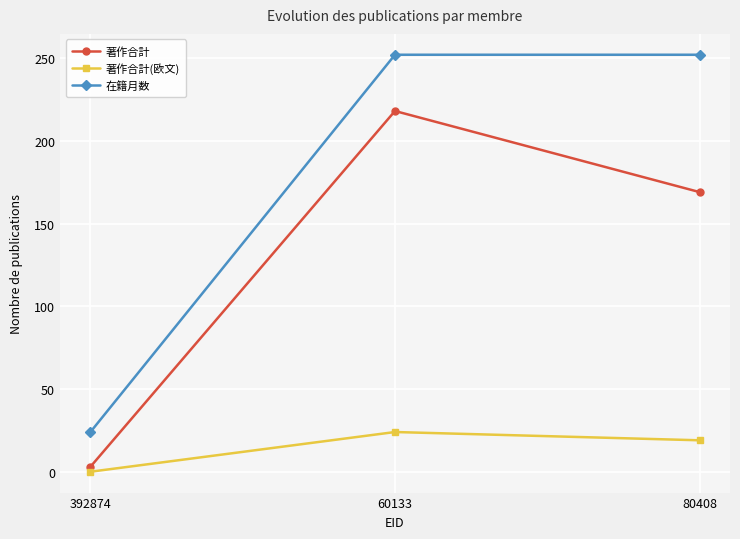

Is the value of 著作合計 at 60133 greater than the value of 著作合計(欧文) at 392874?

Yes